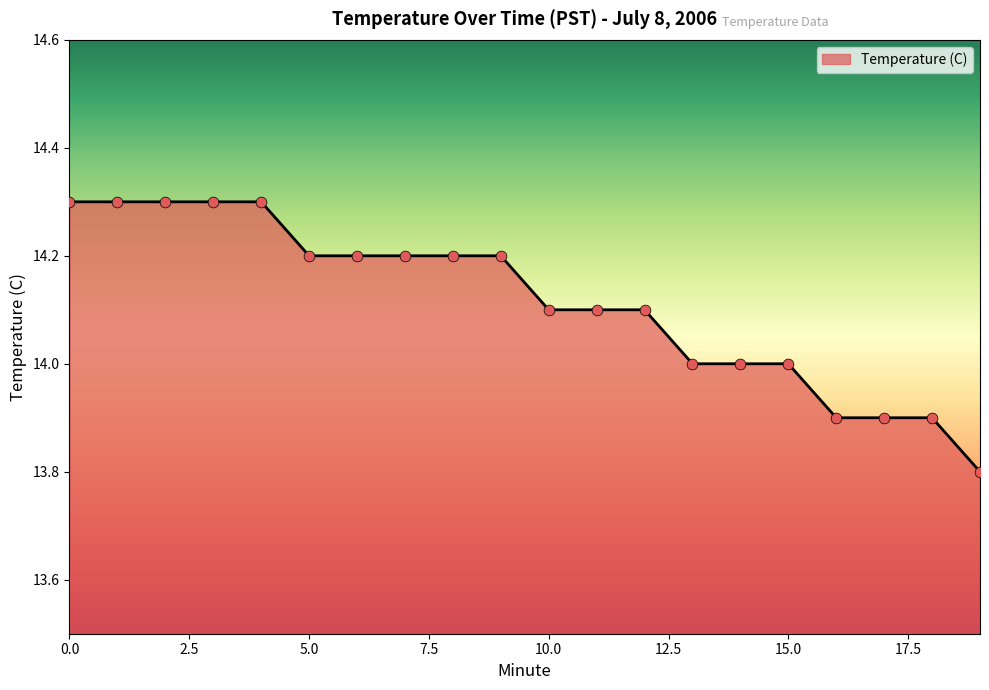

What is the difference between the maximum and minimum values?

0.5